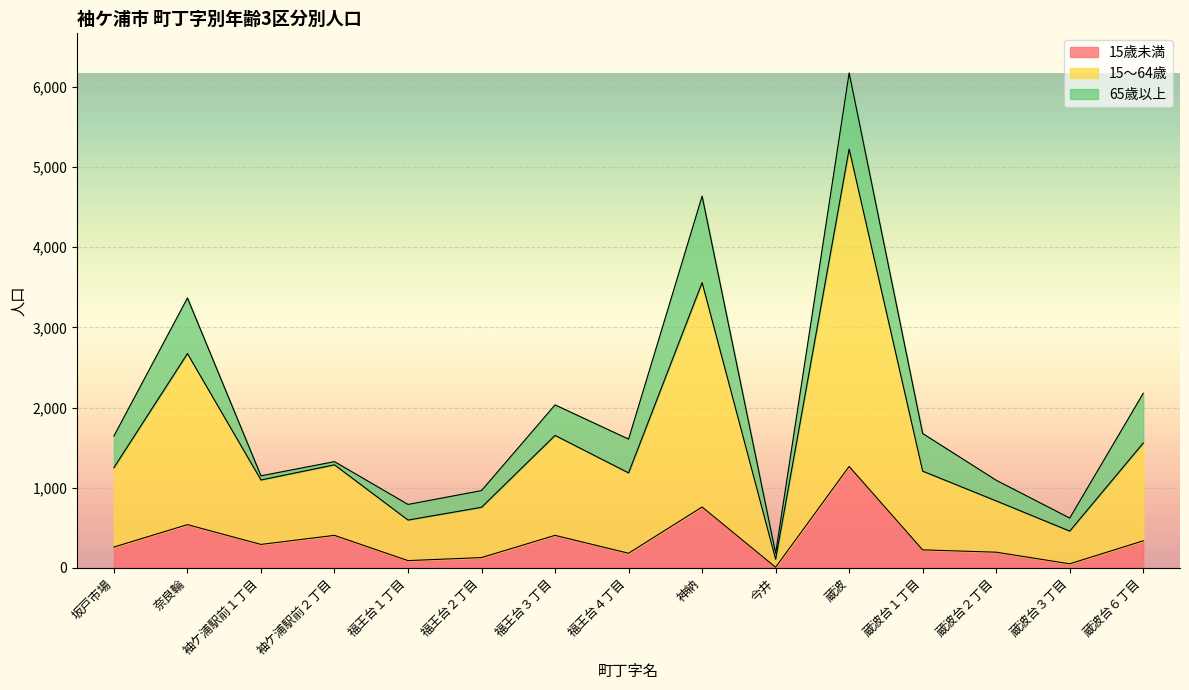

At which category is the sum across all series the highest?

蔵波